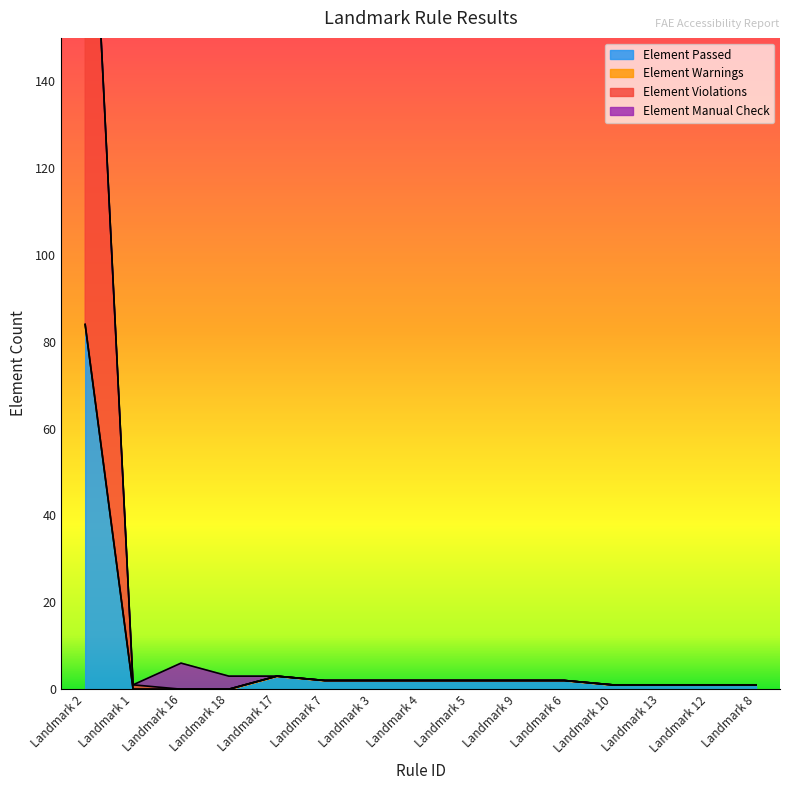

True or false: Element Violations has more than 2 points higher than both neighbors.

False